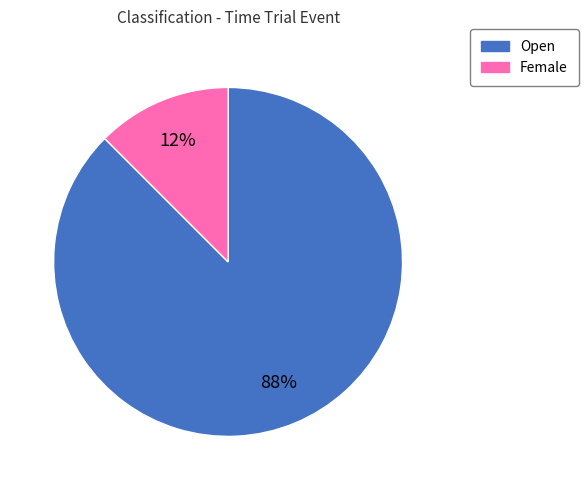

Does Open account for over 50% of the chart?

Yes